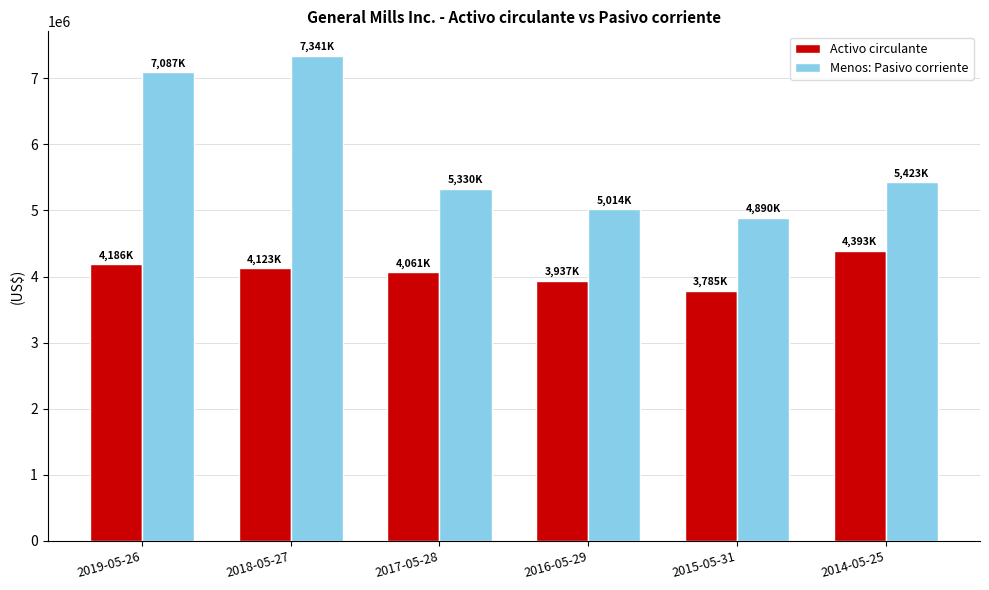

What is the lowest value of the Menos: Pasivo corriente series?

4890100